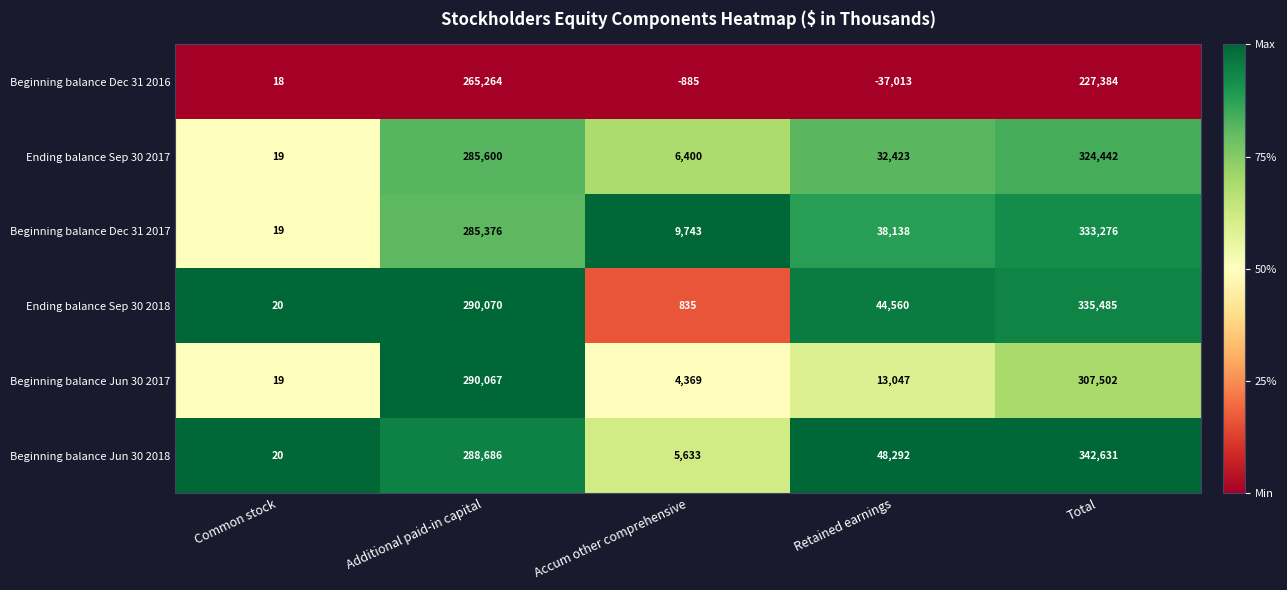

What is the sum of all Ending balance Sep 30 2018 values?

670970